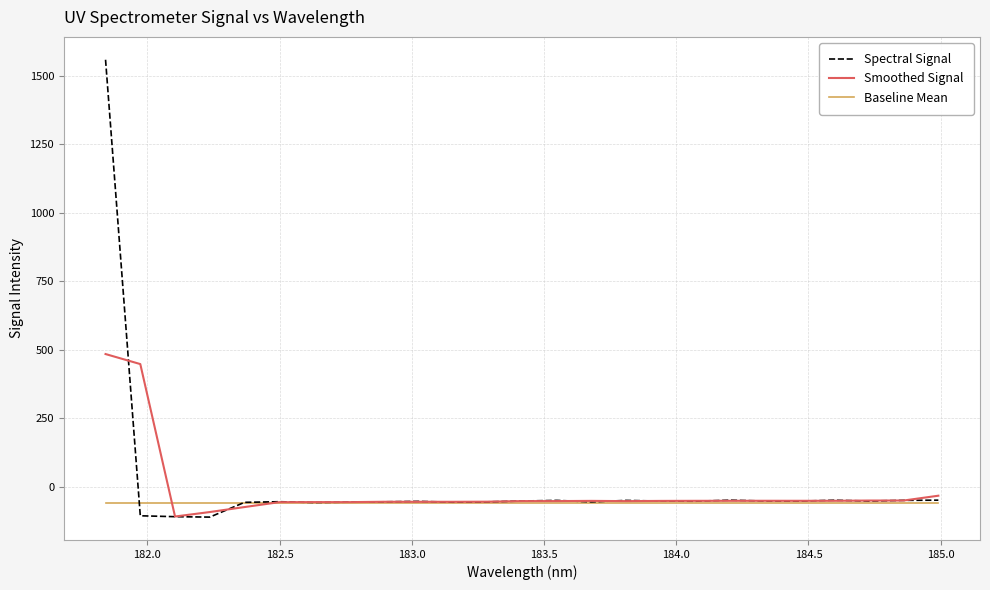

Which series has the widest spread of values?

Spectral Signal